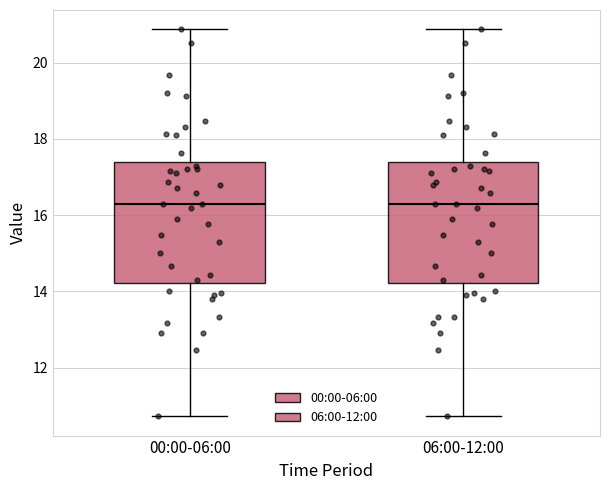

Reading left to right, transcribe this box plot: for each box, give where its median line is, the range the box spans, and where its two whiskers end, as read against the y-axis. The values are not printed on the chart, so give them approximately, as read against the axis.

00:00-06:00: median 16.4, box 14.2 to 17.4, whiskers 10.8 to 20.8
06:00-12:00: median 16.4, box 14.2 to 17.4, whiskers 10.8 to 20.8